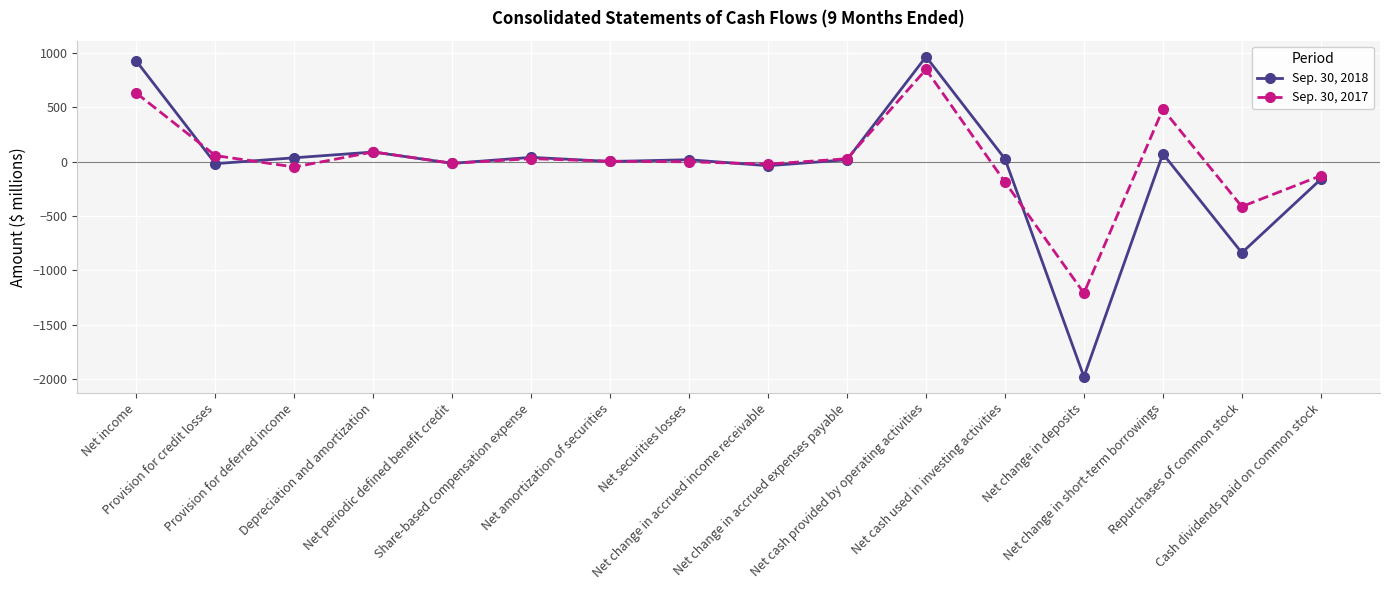

What is the spread (max minus min) of values at Net change in deposits?

770